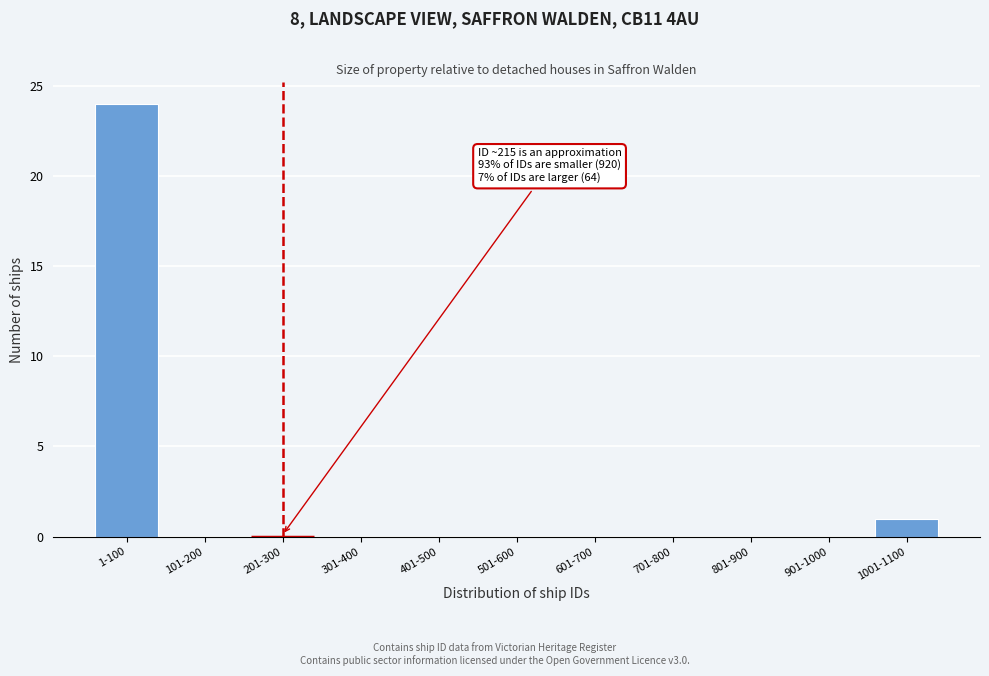

Which has a higher value, 1-100 or 201-300?

1-100